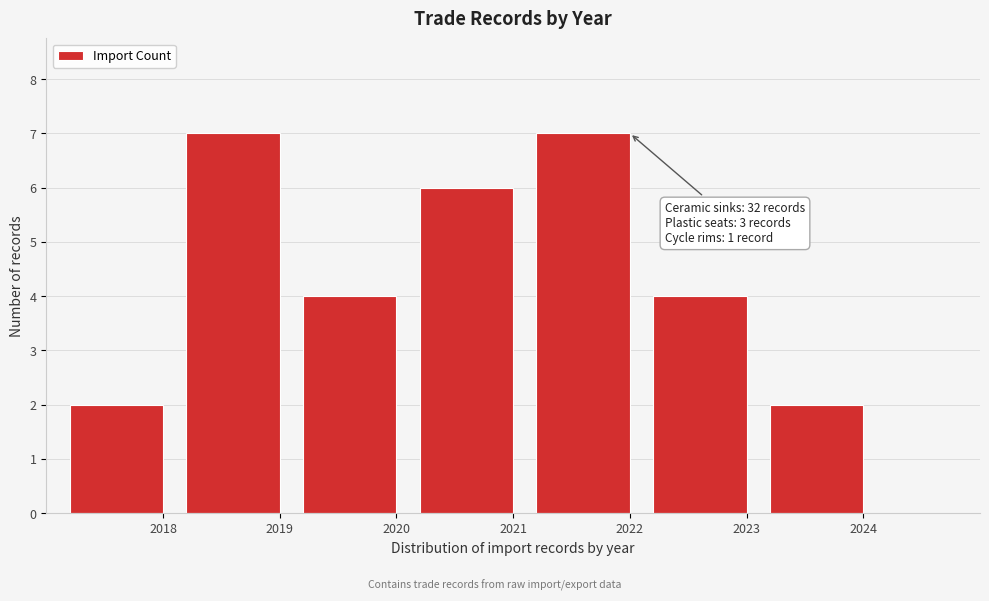

Reading right to left, list all the values displayed in this chart.

2	4	7	6	4	7	2